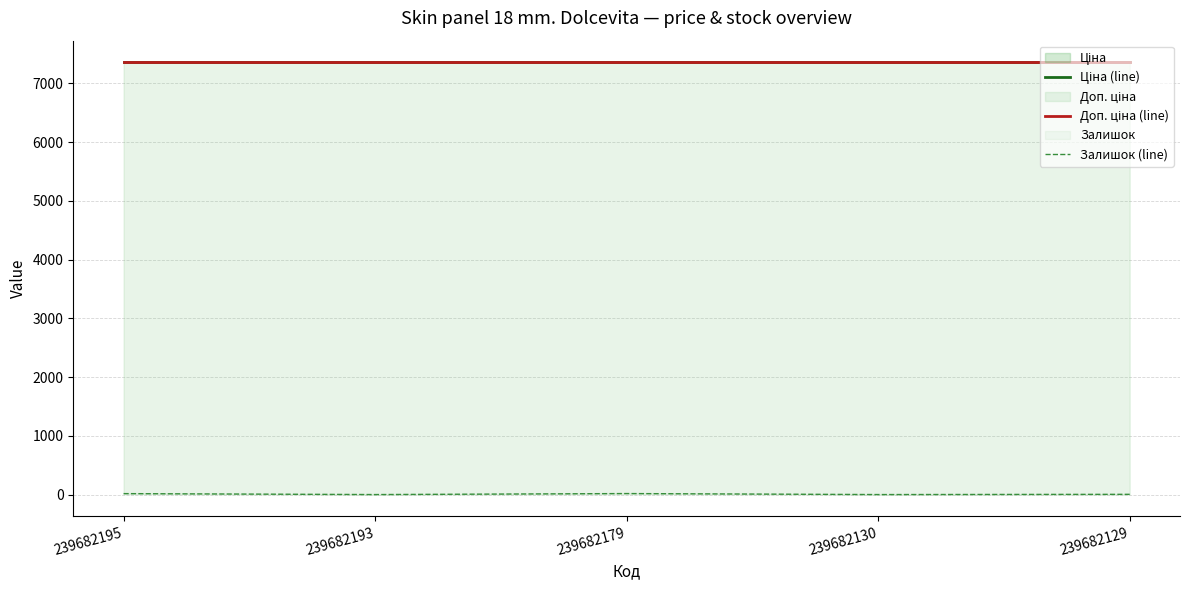

What are all the series names shown in the legend?

Ціна (line), Доп. ціна (line), Залишок (line)